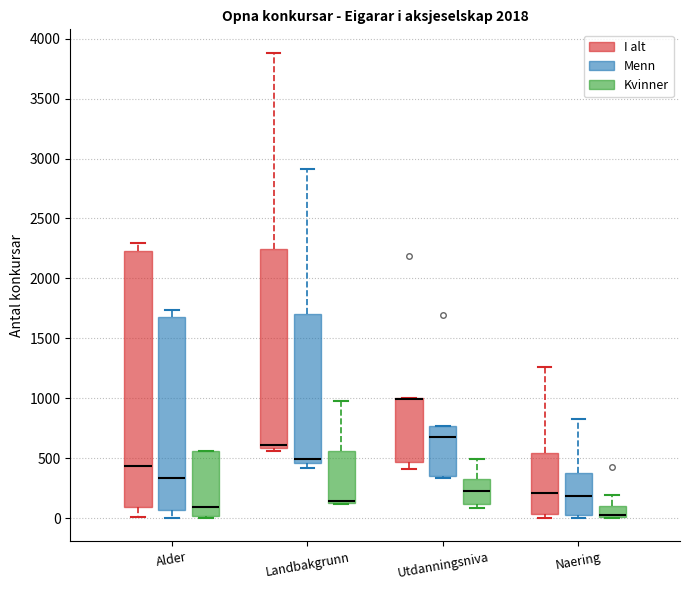

Comparing the boxes themselves (not the whiskers), which one is the tallest?

Alder (I alt)